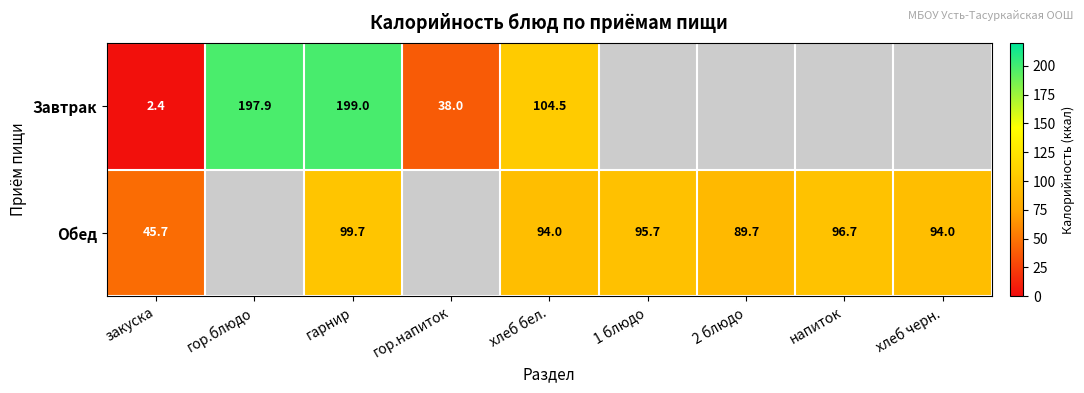

Is it true that Обед equals 65.8 at напиток?

False